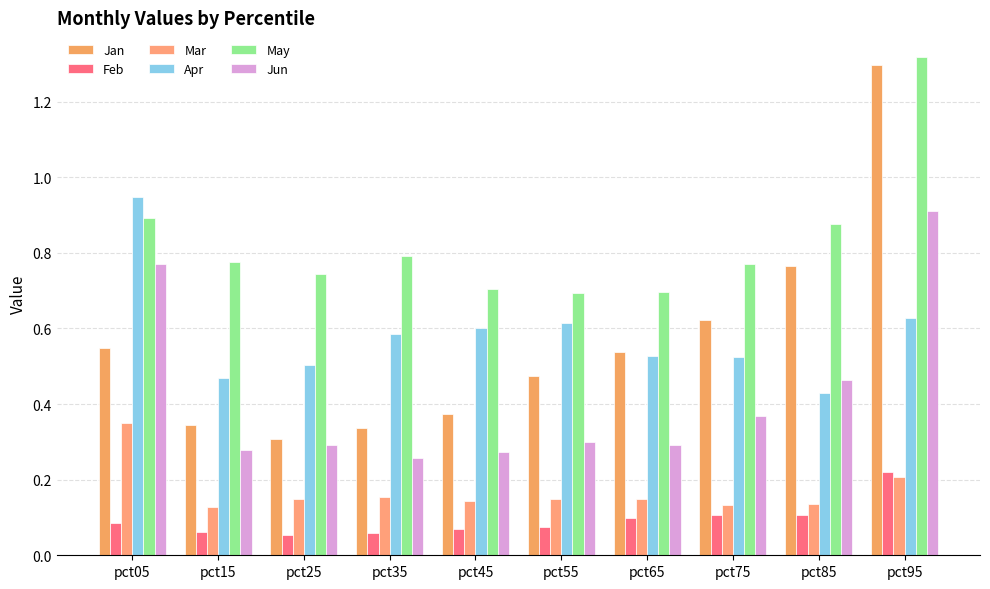

Which series has the largest range (max minus min)?

Jan